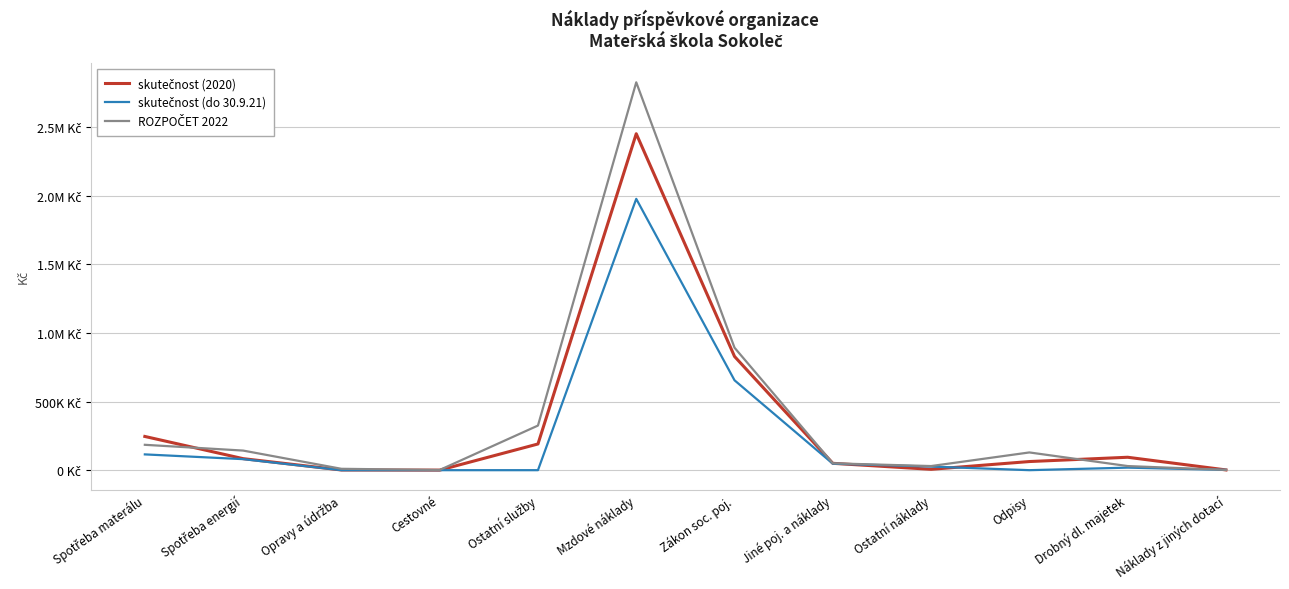

Reading right to left, list all the values displayed in this chart.

skutečnost (2020): Náklady z jiných dotací=1868.3	Drobný dl. majetek=94184.0	Odpisy=62924.0	Ostatní náklady=6324.0	Jiné poj. a náklady=50000.0	Zákon soc. poj.=829112.0	Mzdové náklady=2452978.0	Ostatní služby=191002.3	Cestovné=359.0	Opravy a údržba=1307.0	Spotřeba energií=84042.4	Spotřeba materálu=245867.4
skutečnost (do 30.9.21): Náklady z jiných dotací=2140.0	Drobný dl. majetek=18500.0	Odpisy=0.0	Ostatní náklady=26149.0	Jiné poj. a náklady=47266.0	Zákon soc. poj.=655312.0	Mzdové náklady=1978264.0	Ostatní služby=0.0	Cestovné=0.0	Opravy a údržba=0.0	Spotřeba energií=80397.0	Spotřeba materálu=115063.4
ROZPOČET 2022: Náklady z jiných dotací=2000.0	Drobný dl. majetek=30000.0	Odpisy=129312.0	Ostatní náklady=30000.0	Jiné poj. a náklady=50000.0	Zákon soc. poj.=892948.0	Mzdové náklady=2827935.0	Ostatní služby=325292.0	Cestovné=1500.0	Opravy a údržba=10000.0	Spotřeba energií=142896.0	Spotřeba materálu=185000.0